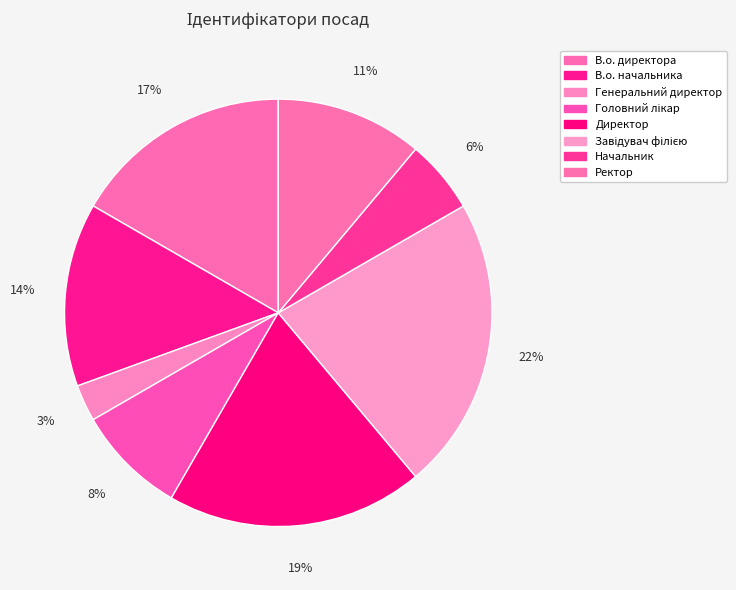

Does Ректор account for over 50% of the chart?

No